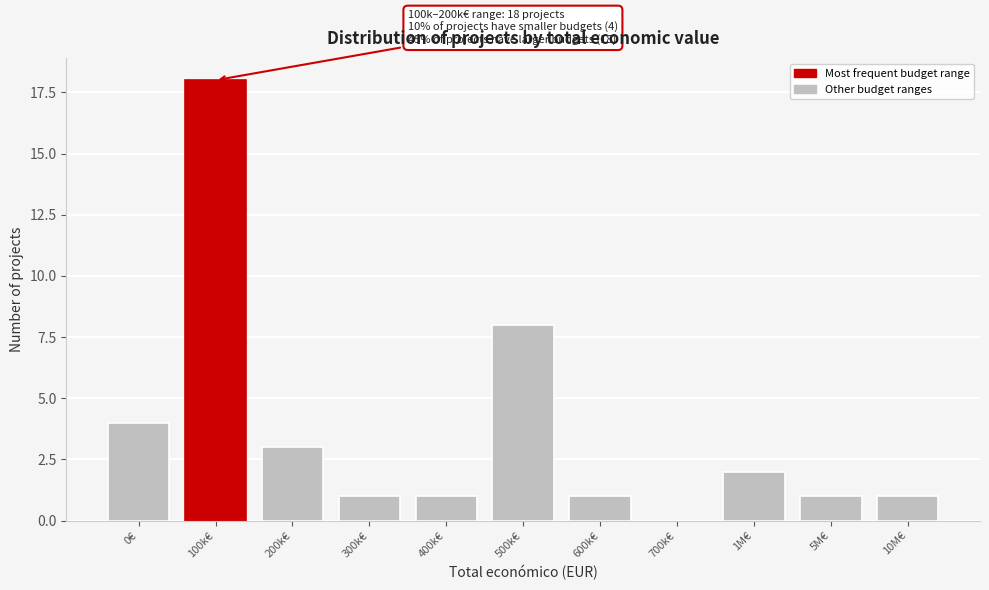

Reading right to left, extract all data points from this chart.

10M€=1	5M€=1	1M€=2	700k€=0	600k€=1	500k€=8	400k€=1	300k€=1	200k€=3	100k€=18	0€=4